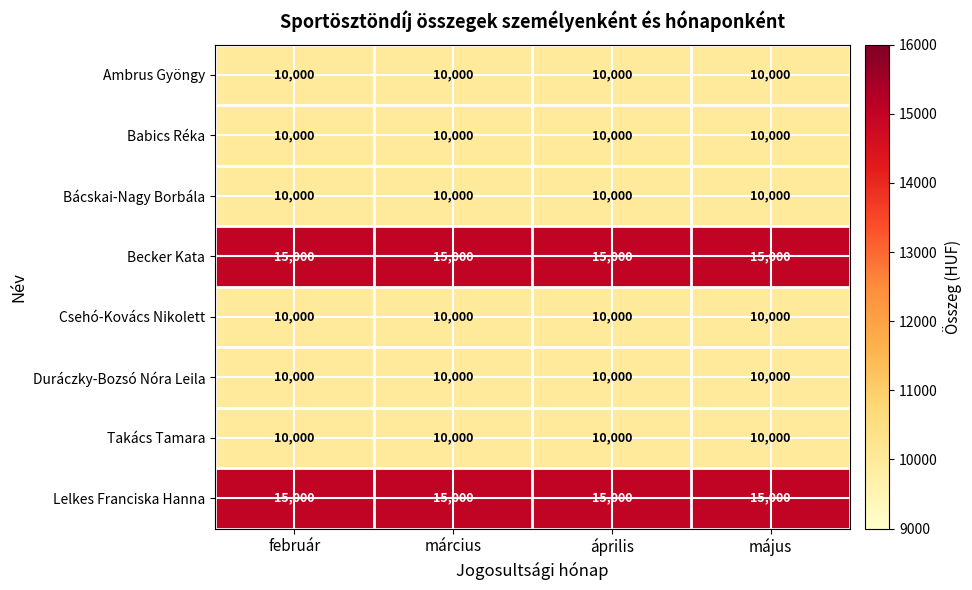

True or false: Babics Réka has a value of 10000 at március.

True